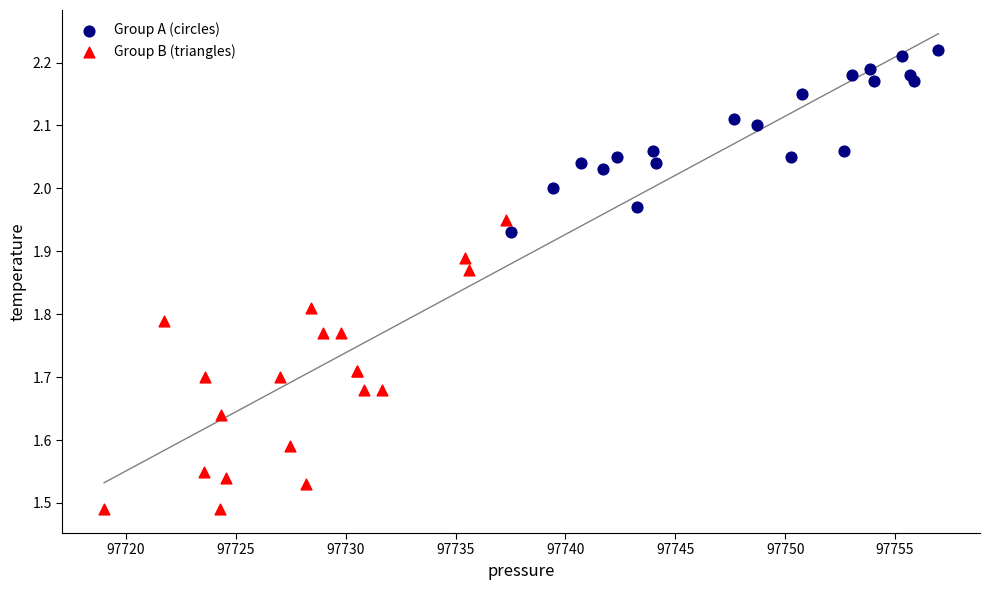

Which series has the widest spread of Y values?

Group B (triangles)